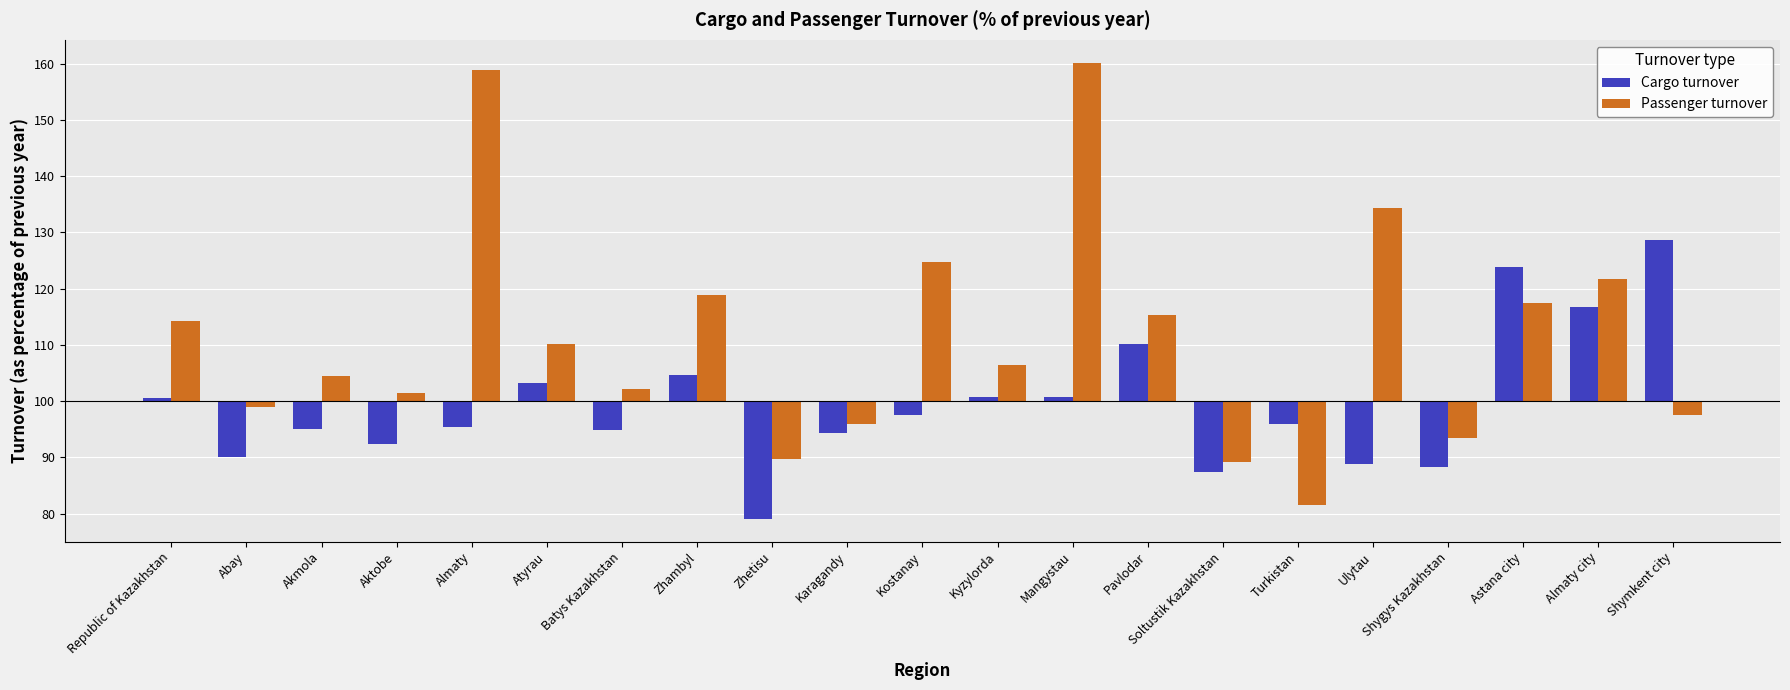

Which series has the largest total across all categories?

Passenger turnover